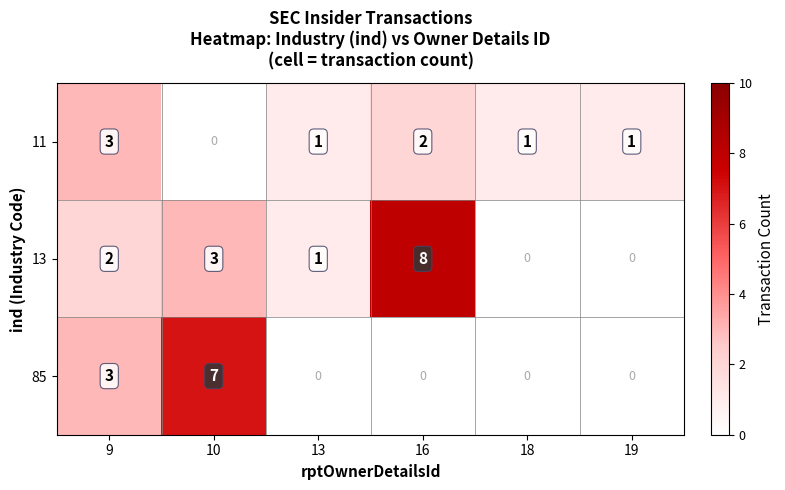

The value of 11 at 9 is 3. True or false?

True